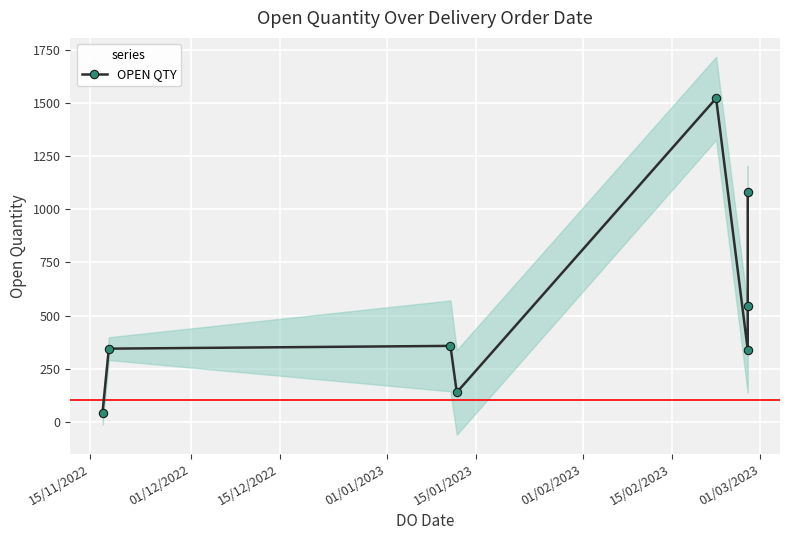

How many values exceed 357?

3